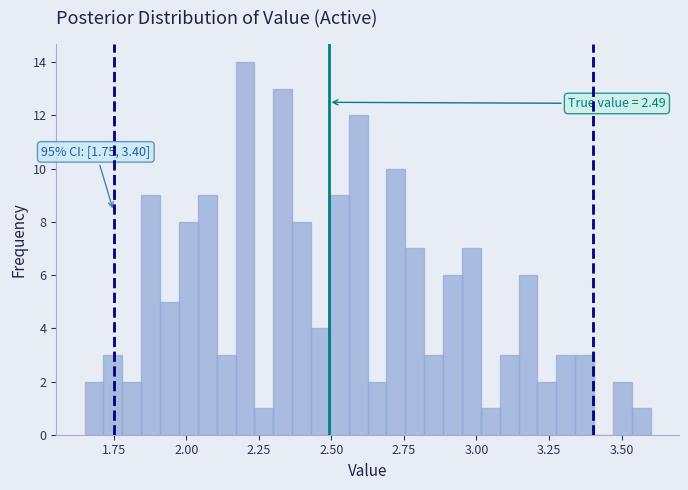

Read against the x-axis, roughly where is the centre of the tallest bar?

2.20